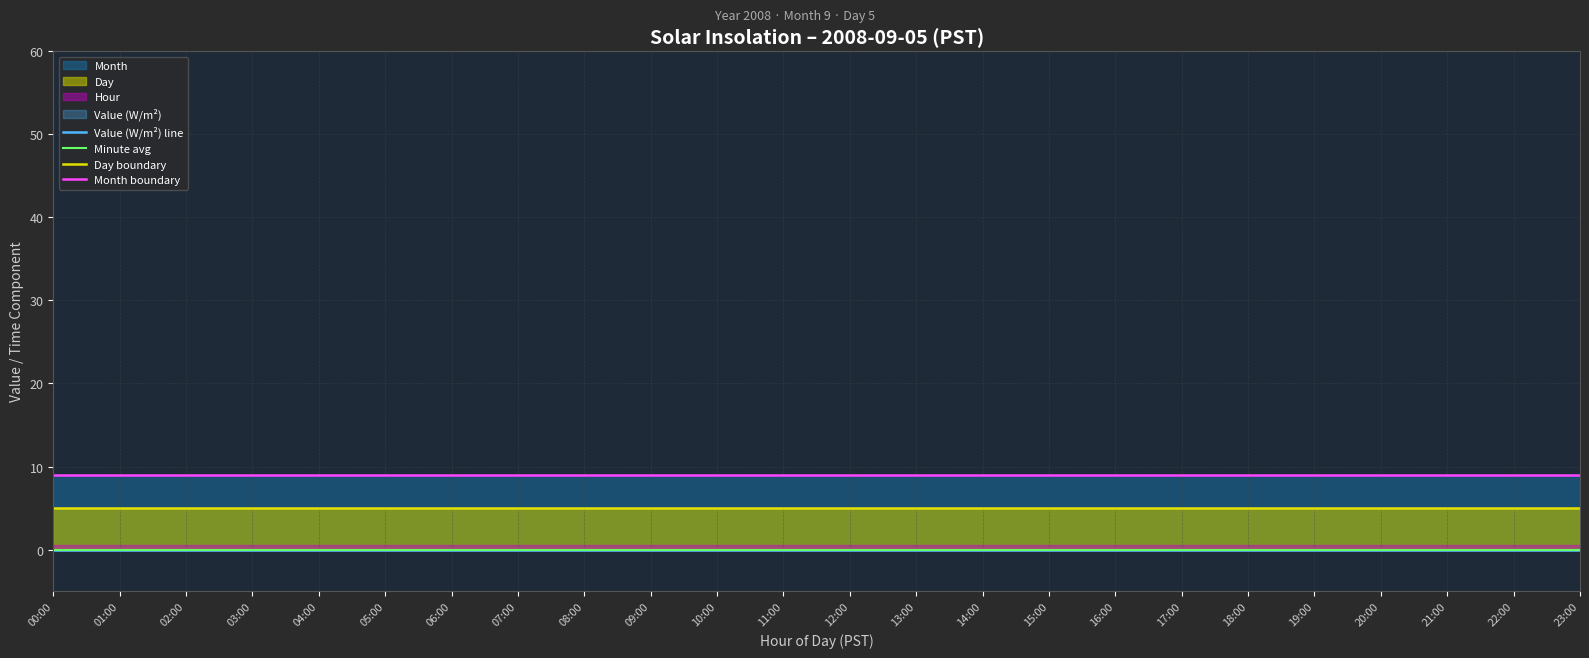

Rank the categories by Value (W/m²) line value from lowest to highest.

00:00, 01:00, 02:00, 03:00, 04:00, 05:00, 06:00, 07:00, 08:00, 09:00, 10:00, 11:00, 12:00, 13:00, 14:00, 15:00, 16:00, 17:00, 18:00, 19:00, 20:00, 21:00, 22:00, 23:00